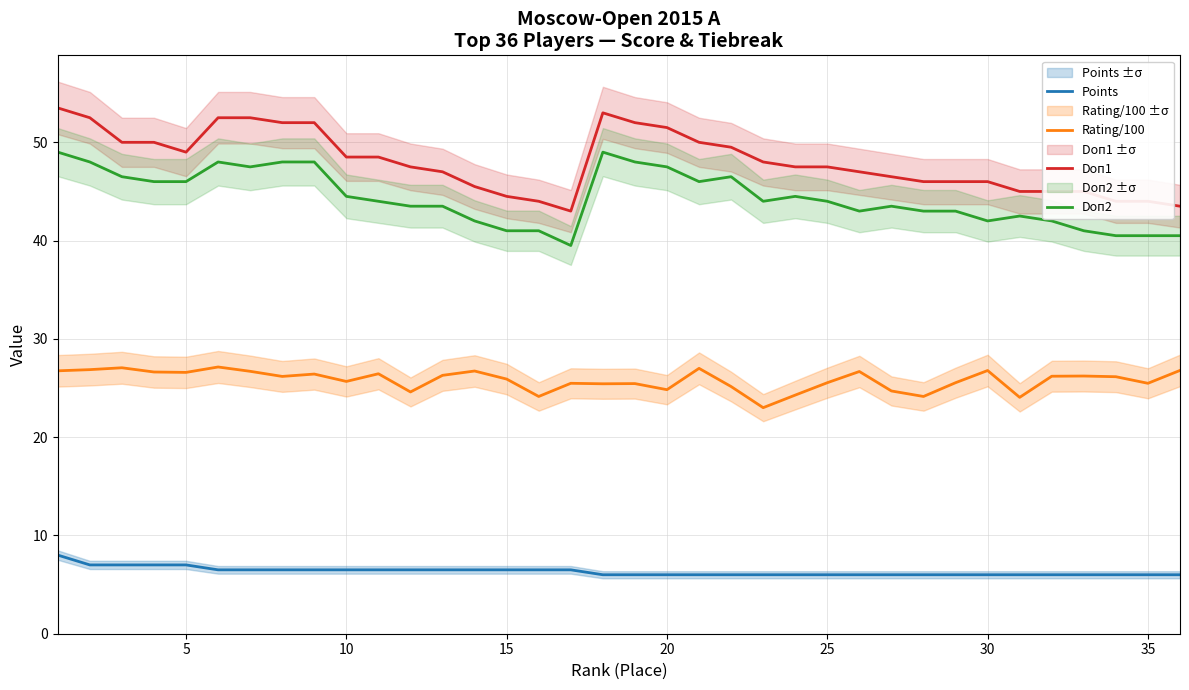

What is the average value of the Doп2 series?

44.4